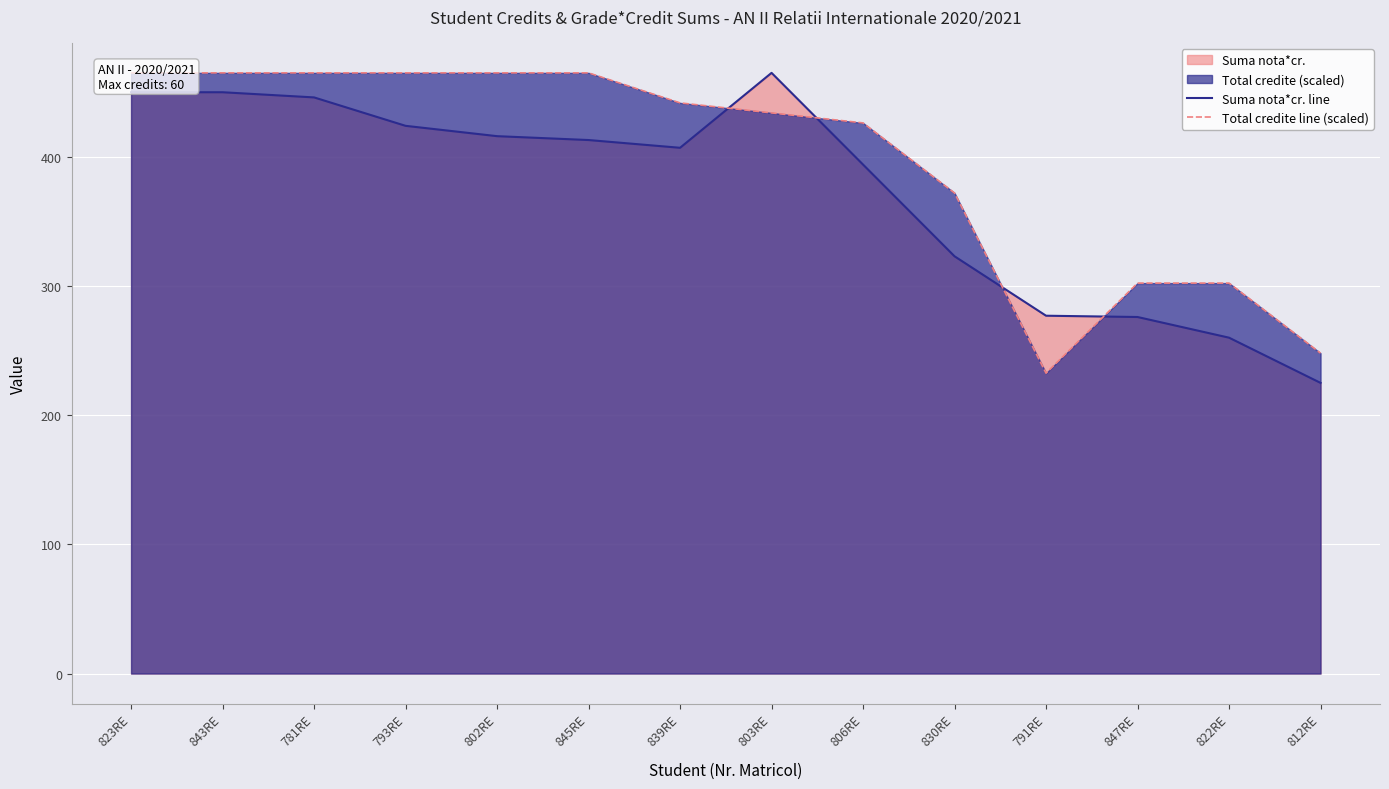

At 847RE, list the series in order from largest to smallest.

Total credite line (scaled), Suma nota*cr. line